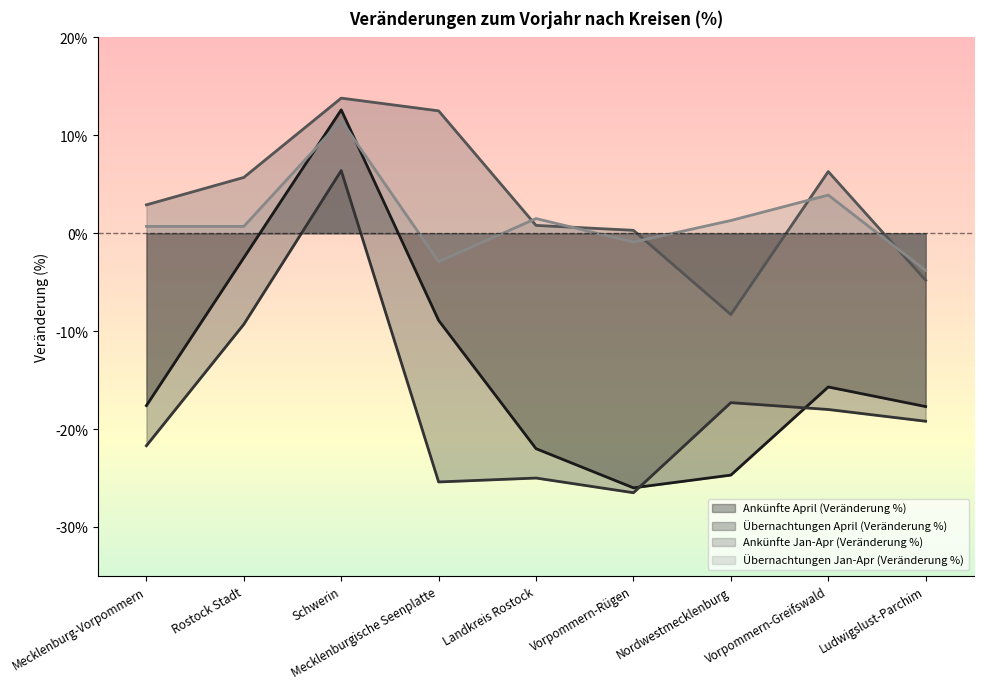

Where is the first local minimum for Ankünfte Jan-Apr (Veränderung %)?

Nordwestmecklenburg